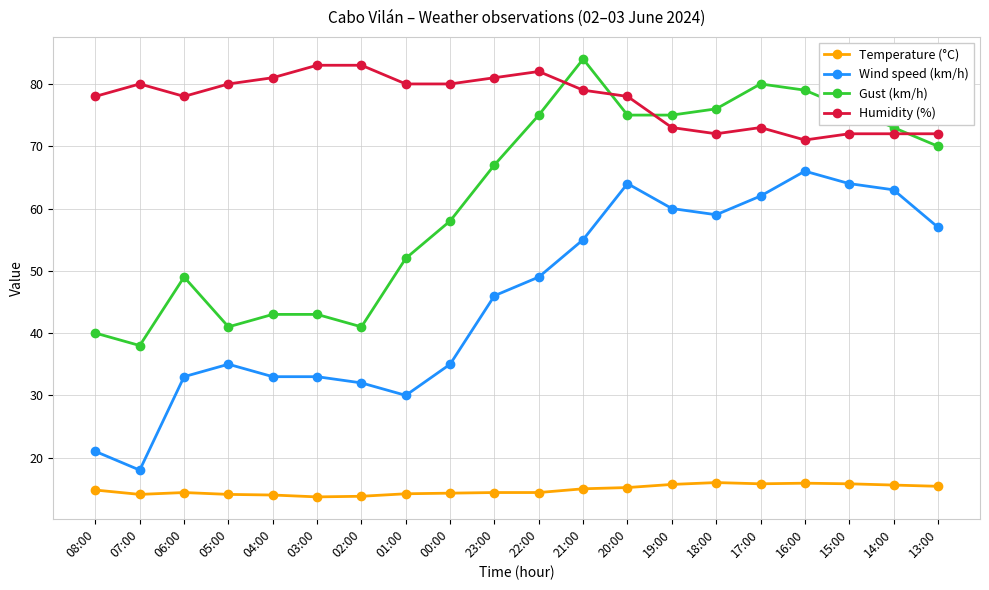

True or false: Humidity (%) and Temperature (°C) intersect in this chart.

False